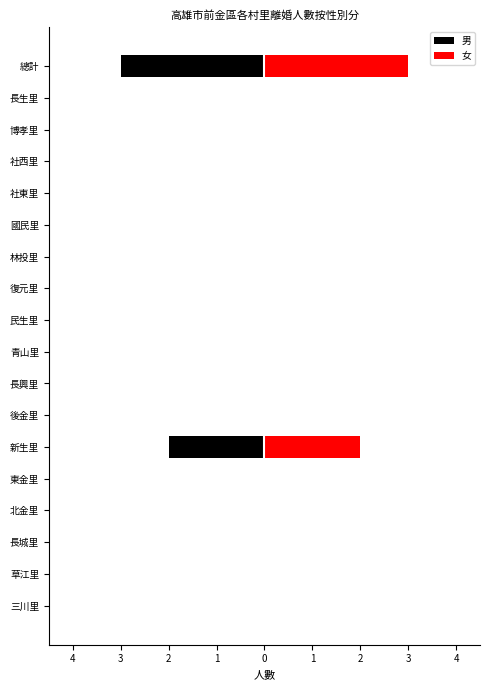

True or false: 男 has a value of 0 at 社西里.

True